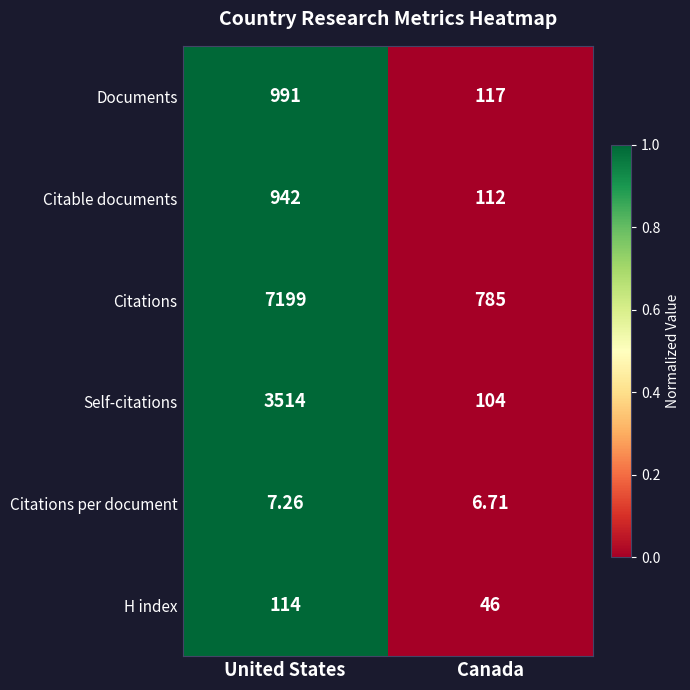

Which series has the largest total across all categories?

Citations